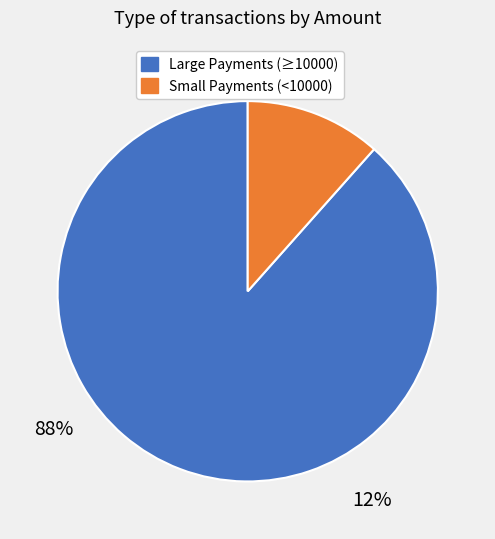

Does any single category account for the majority?

Yes